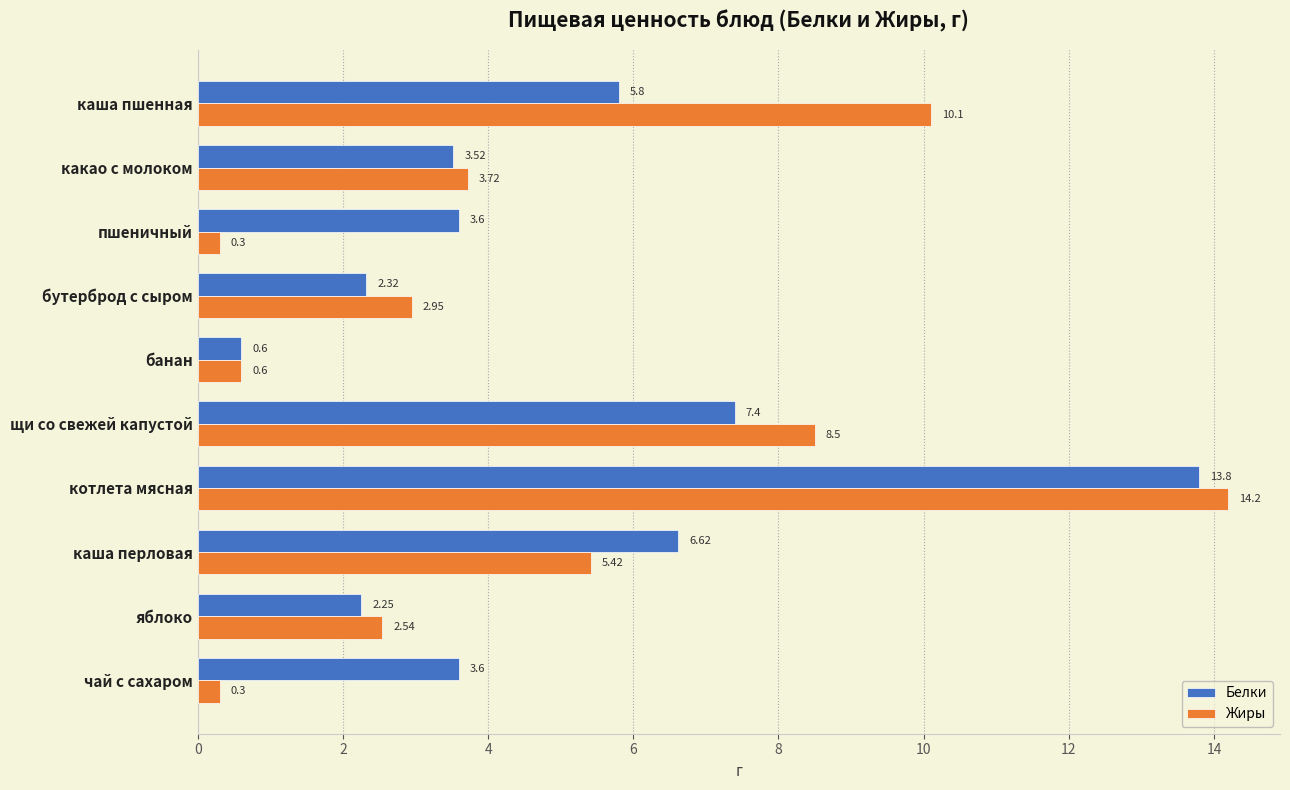

At which label is Белки closest to 7?

каша перловая